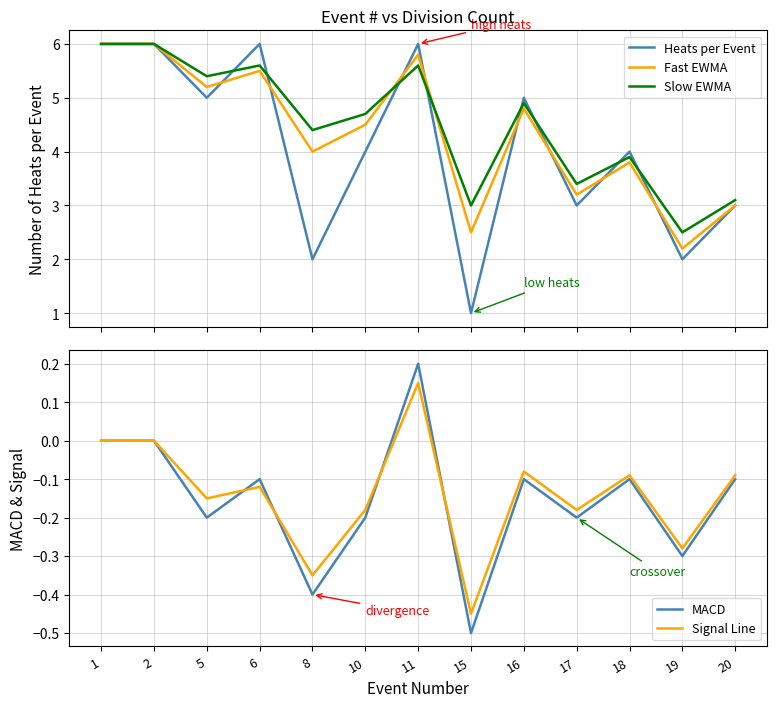

At which category does the chart reach its peak across all series?

1